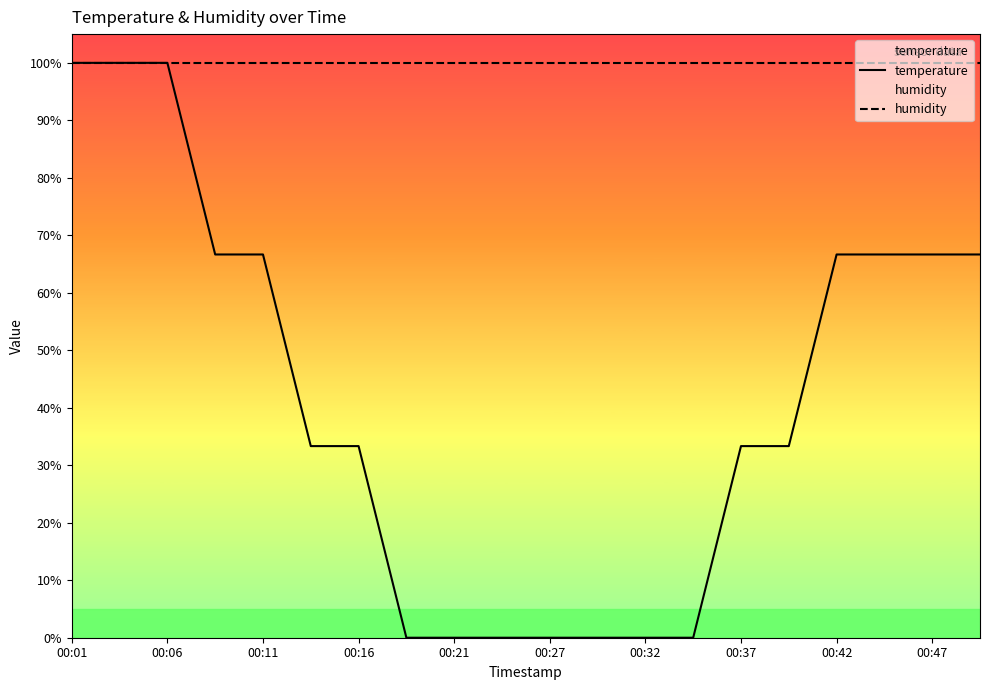

True or false: humidity and temperature intersect in this chart.

True